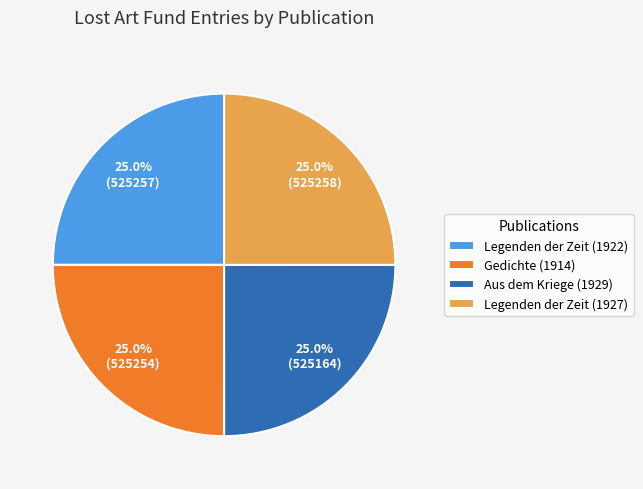

Count the number of slices in the pie.

4